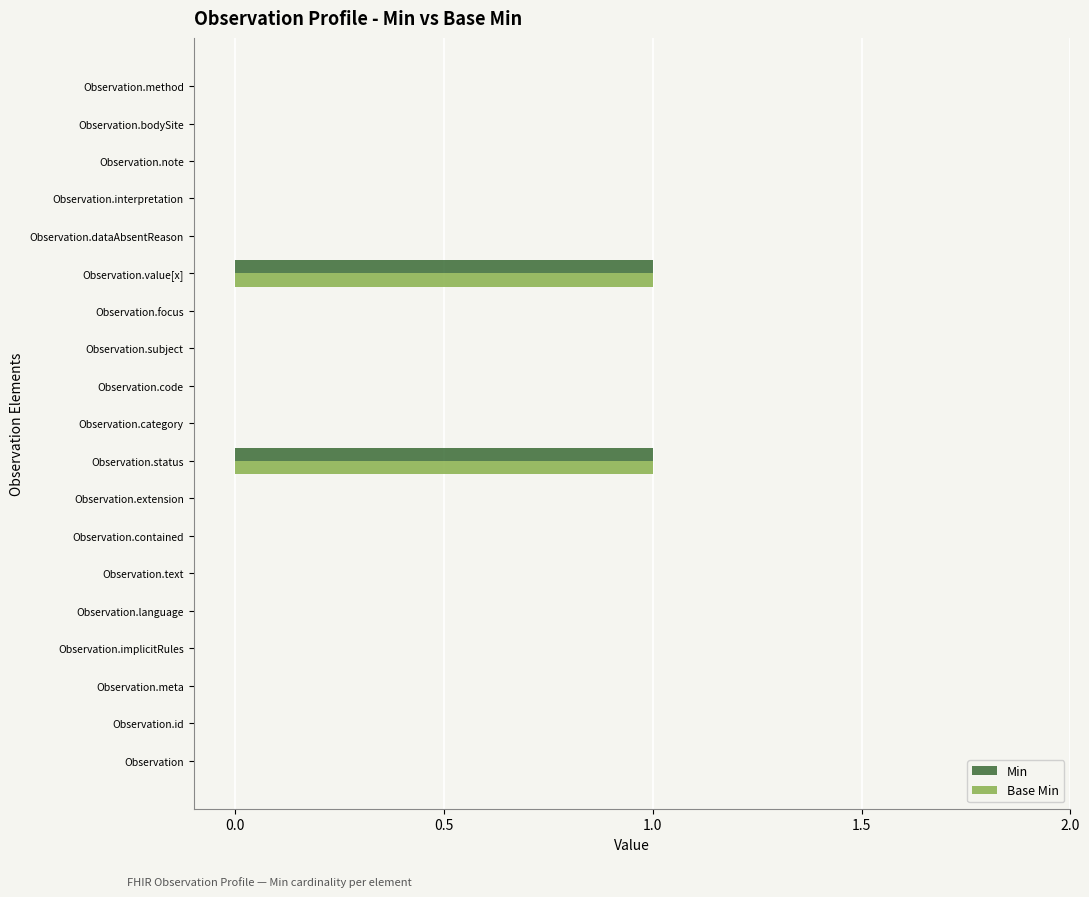

True or false: Min has a value of 0 at Observation.bodySite.

True